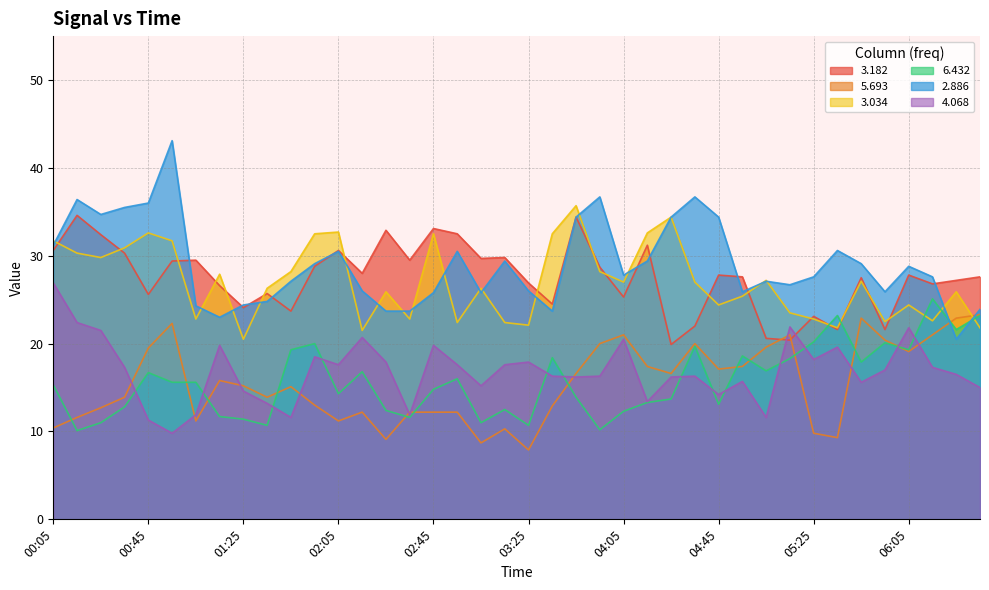

How many data points in 2.886 are less than 27?

16